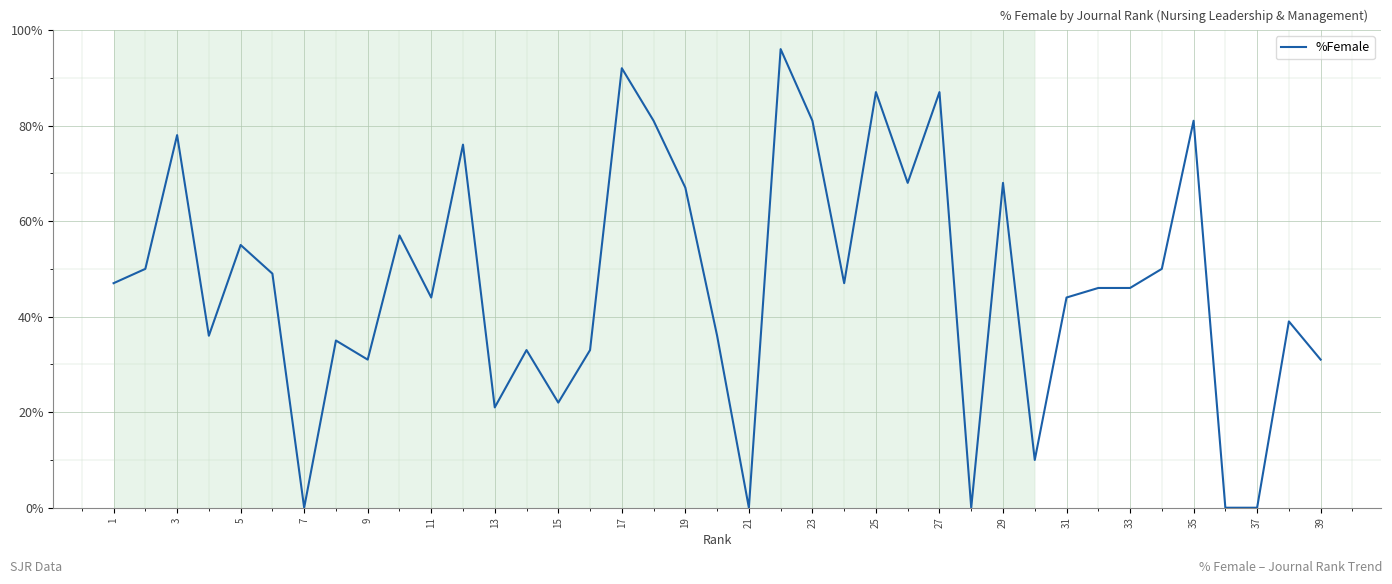

What is the maximum value shown in the chart?

96